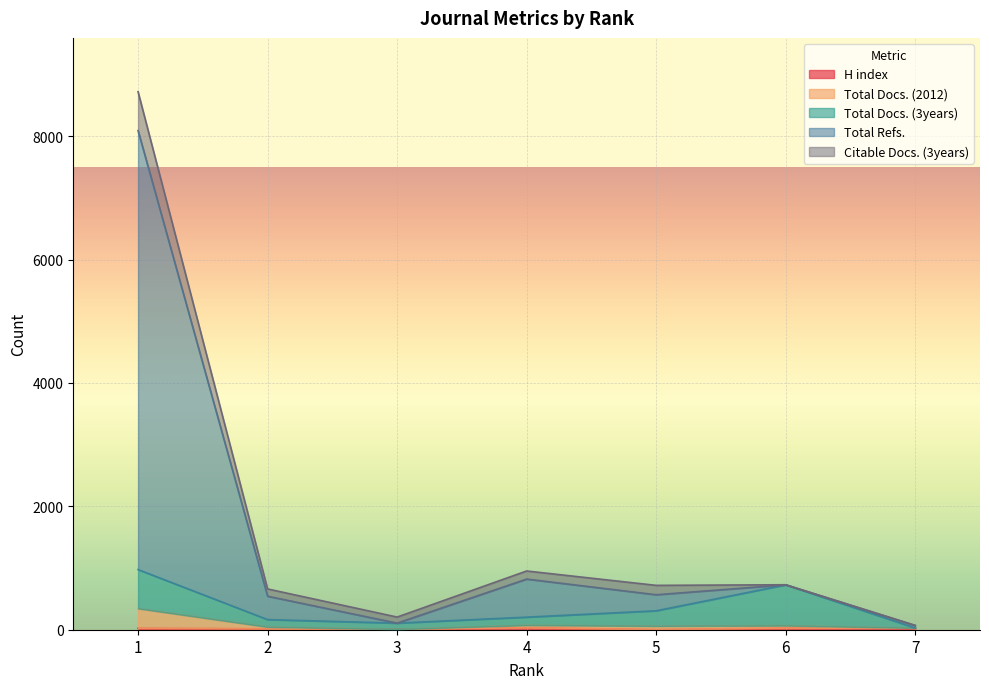

Which series has the widest spread of values?

Total Refs.